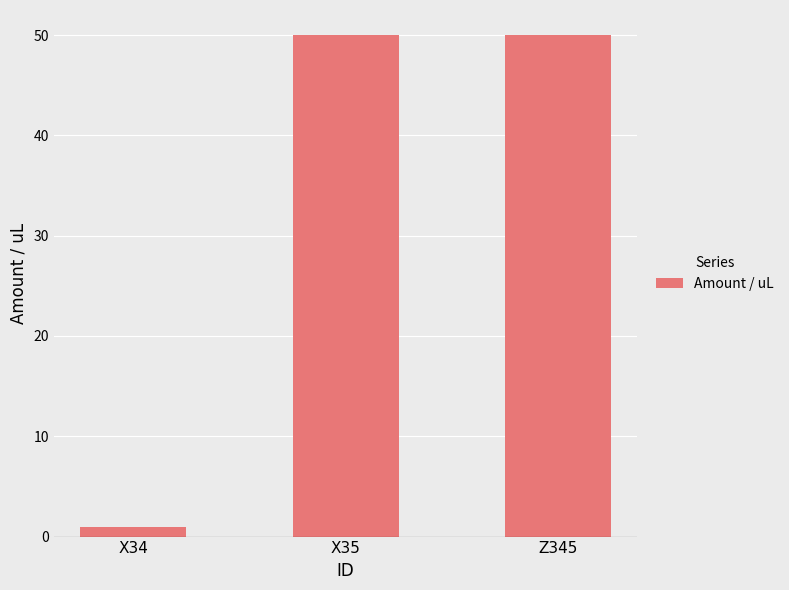

What is the average value?

34